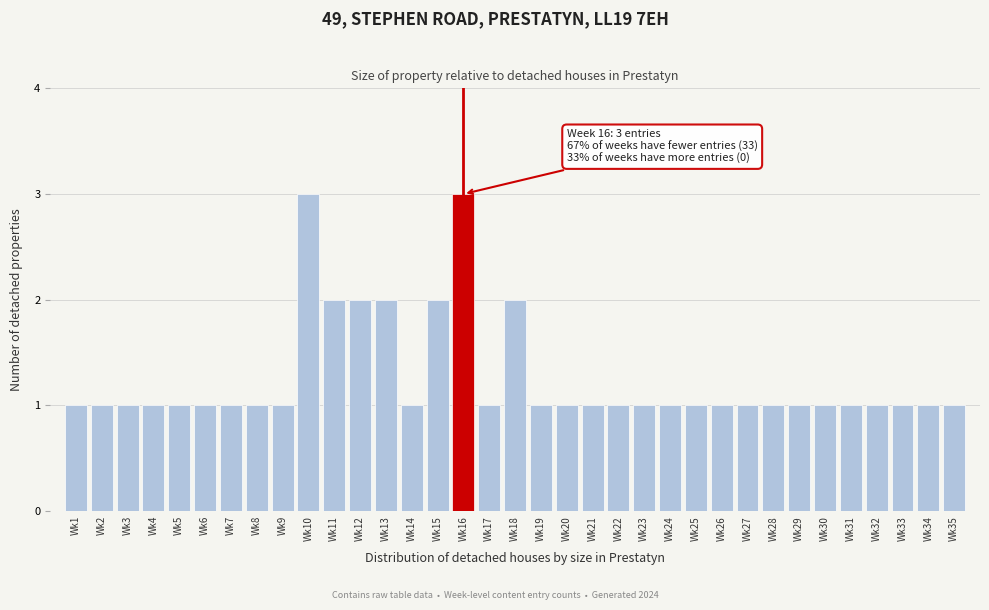

What is the value of the 20th bar from the left?

1